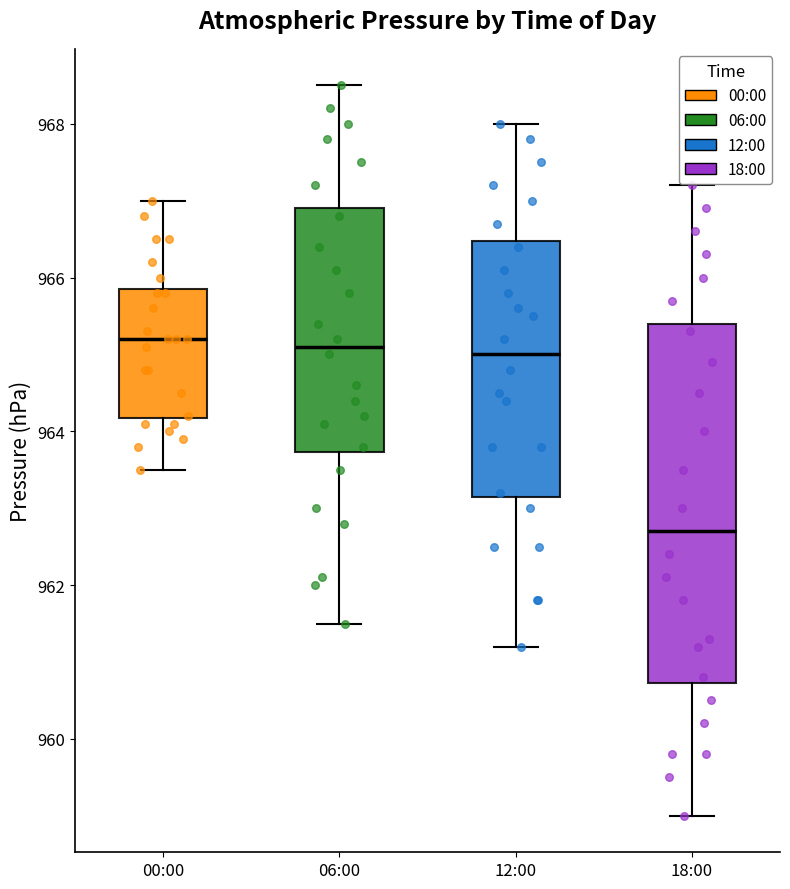

Where is the upper edge of the box for 12:00 on the y-axis? The values are not printed on the chart, so give them approximately, as read against the axis.

966.4